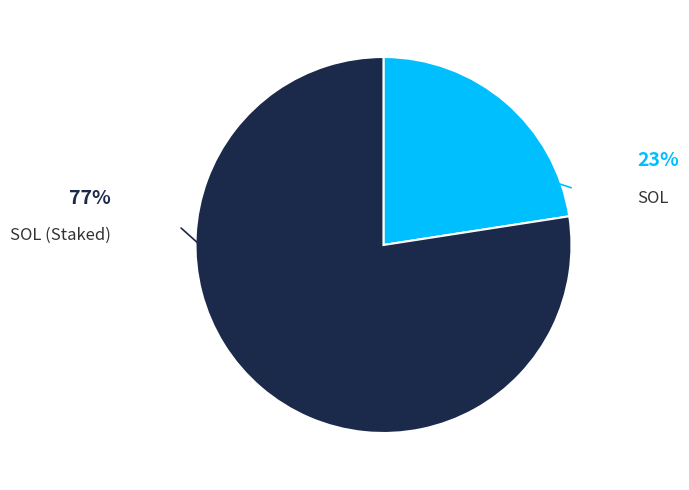

Is there any slice that represents more than half of the pie?

Yes